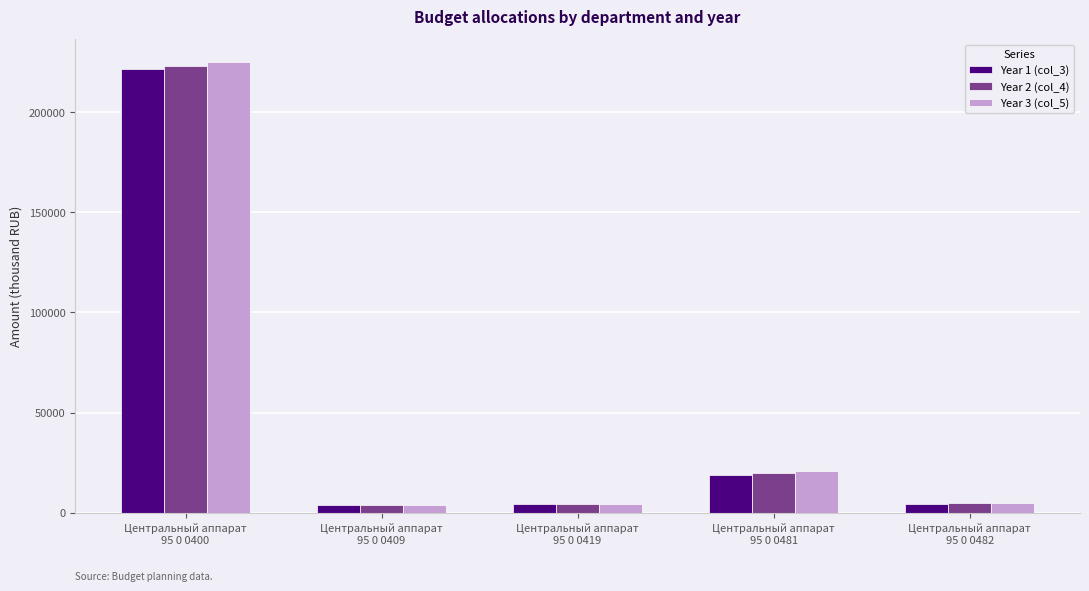

Read the Year 3 (col_5) value at Центральный аппарат
95 0 0419.

4217.0